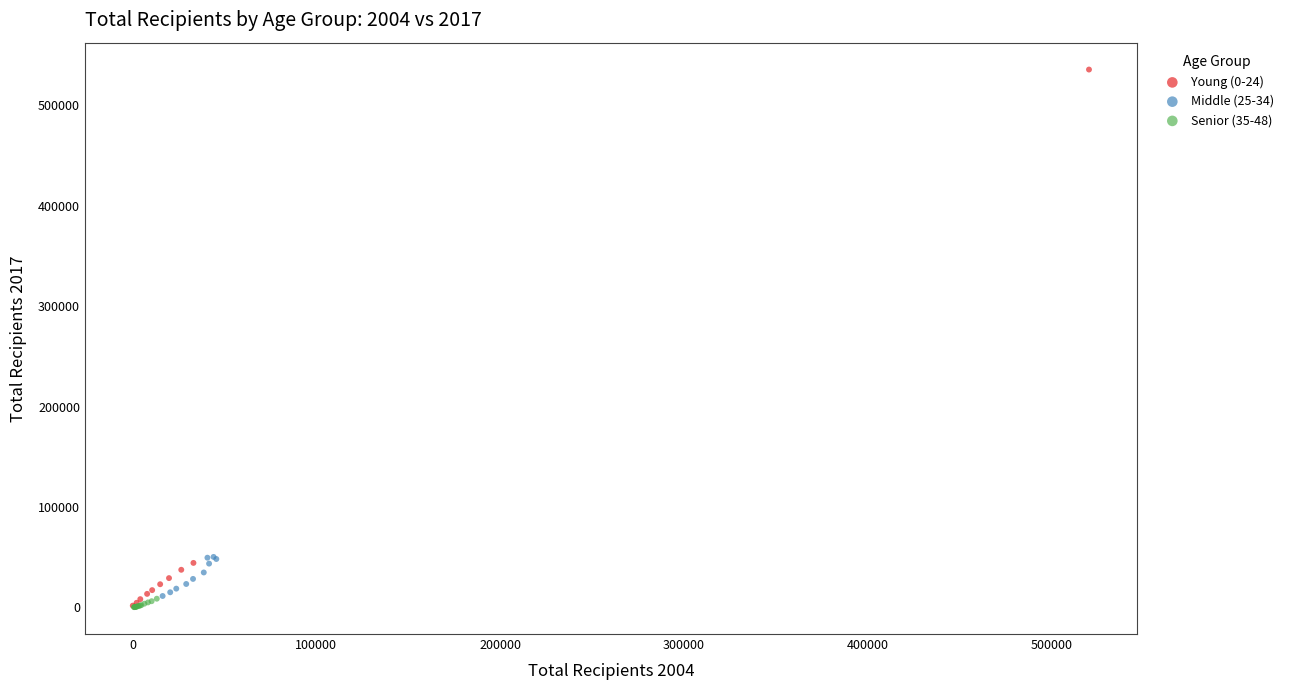

Which series has the largest Y range (max minus min)?

Young (0-24)